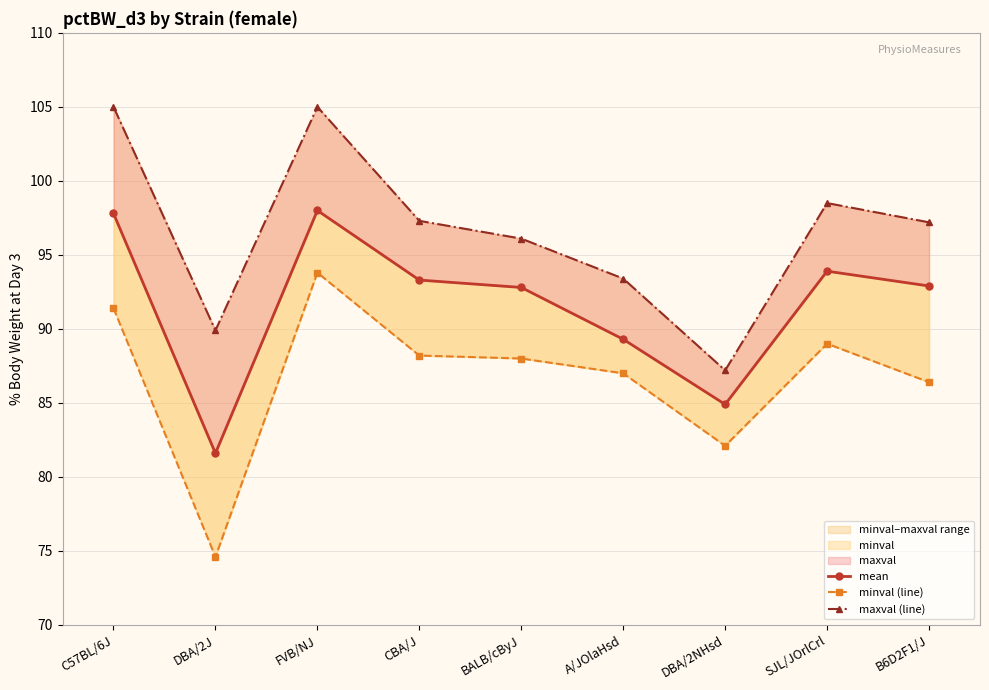

True or false: maxval (line) has more than 2 interior local peaks.

False